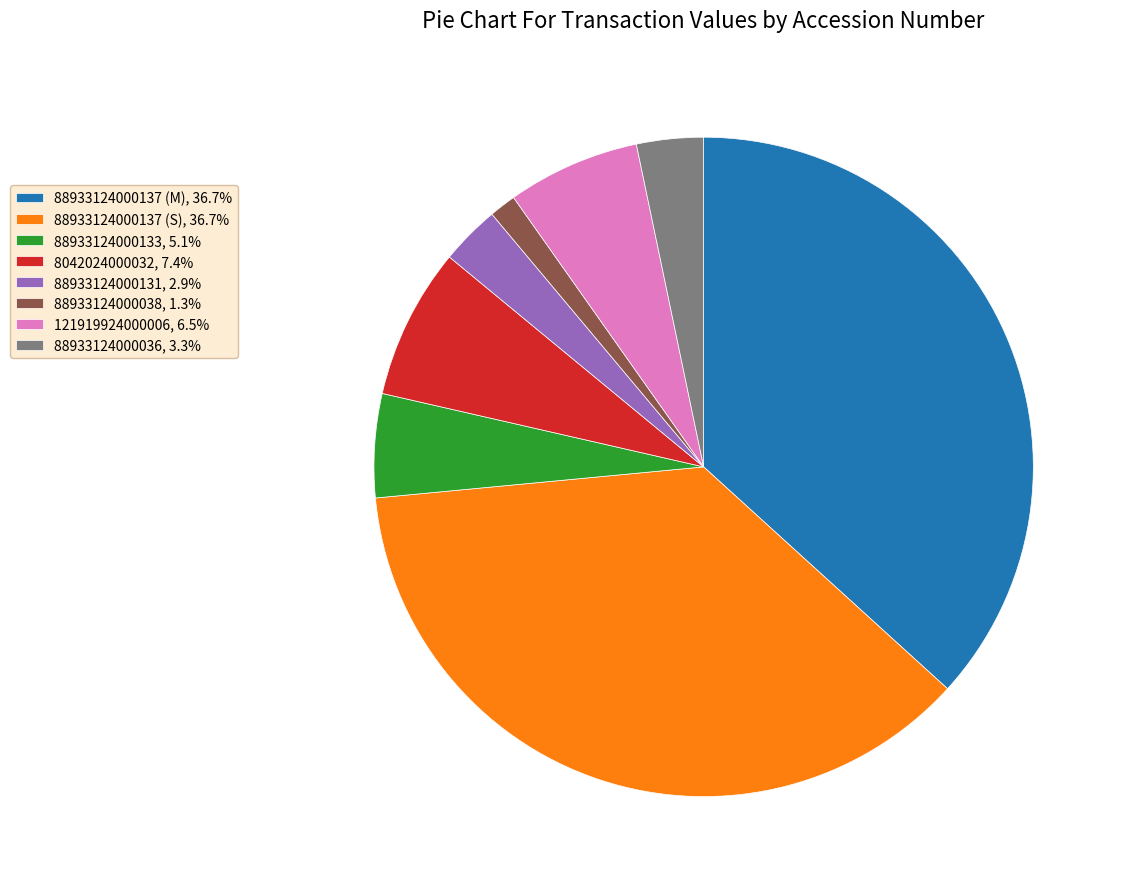

Does 88933124000133 represent more than half of the total?

No